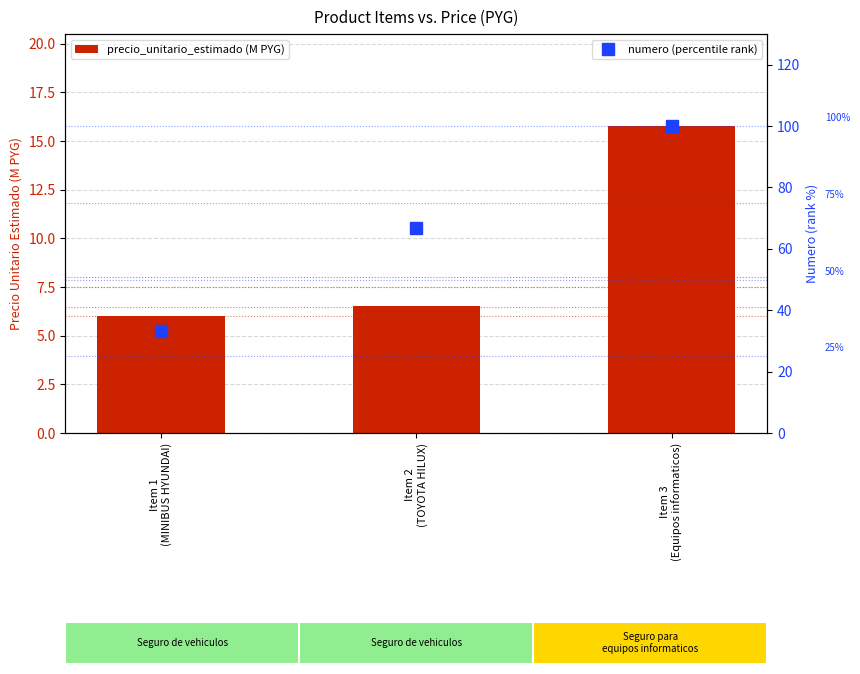

What is the difference between the precio_unitario_estimado (M PYG) values at Item 3
(Equipos informaticos) and Item 2
(TOYOTA HILUX)?

9.3